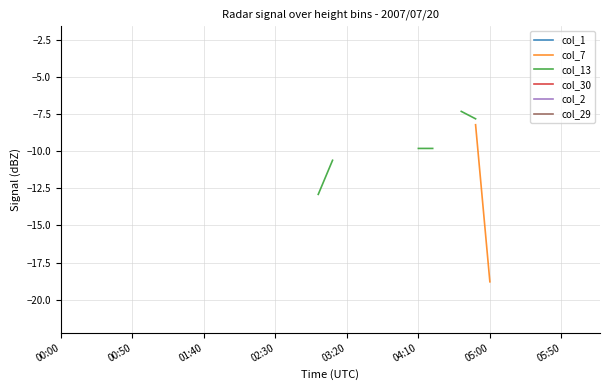

Rank the series by their average value, from lowest to highest.

col_1, col_7, col_13, col_30, col_2, col_29